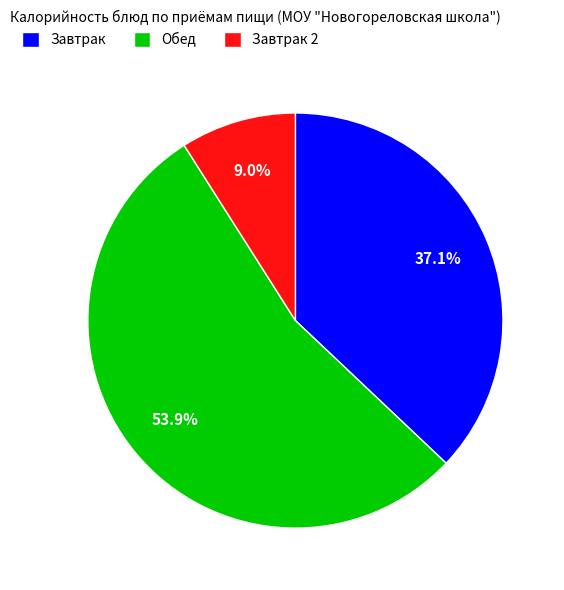

Count the number of slices in the pie.

3